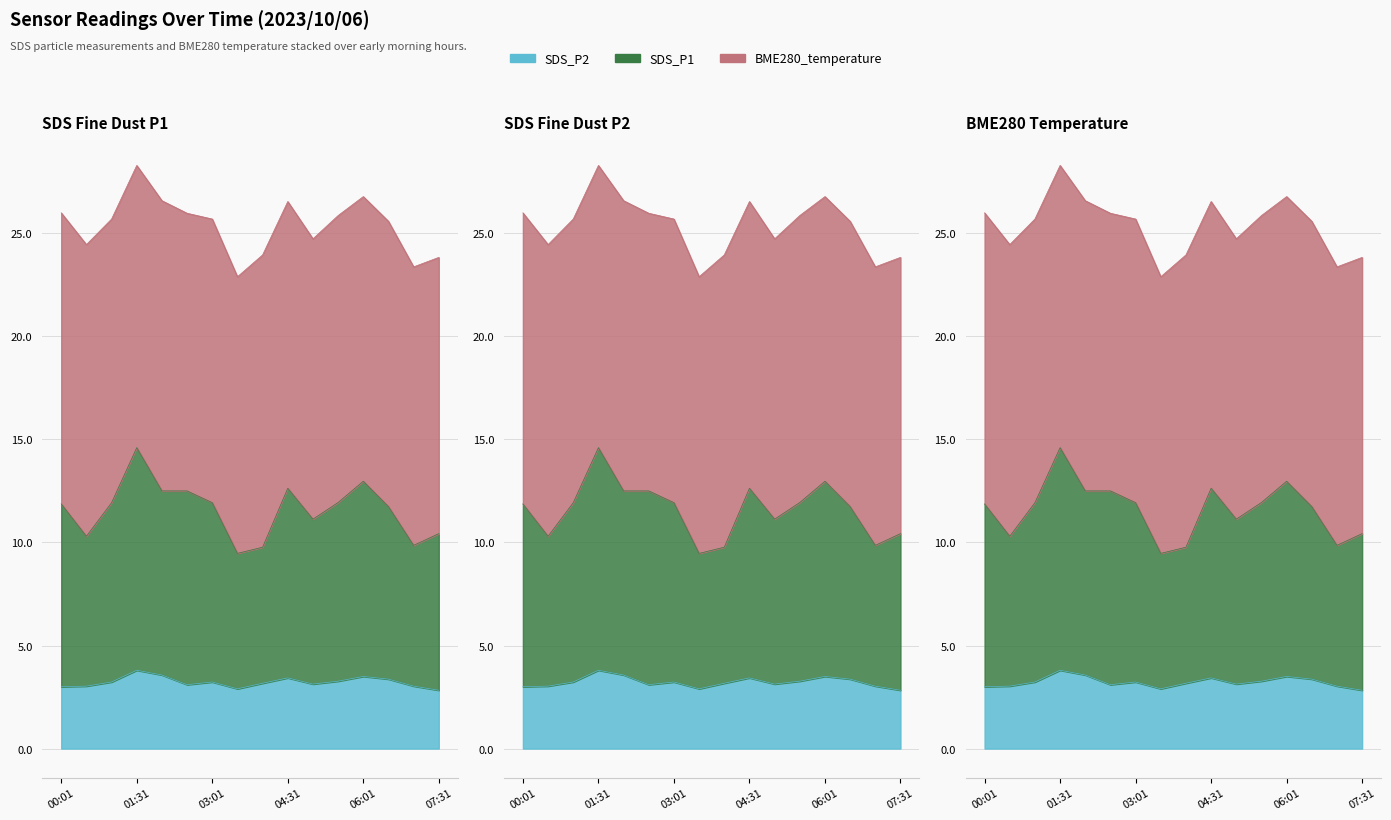

At which label does SDS_P1 first exceed 11?

00:01